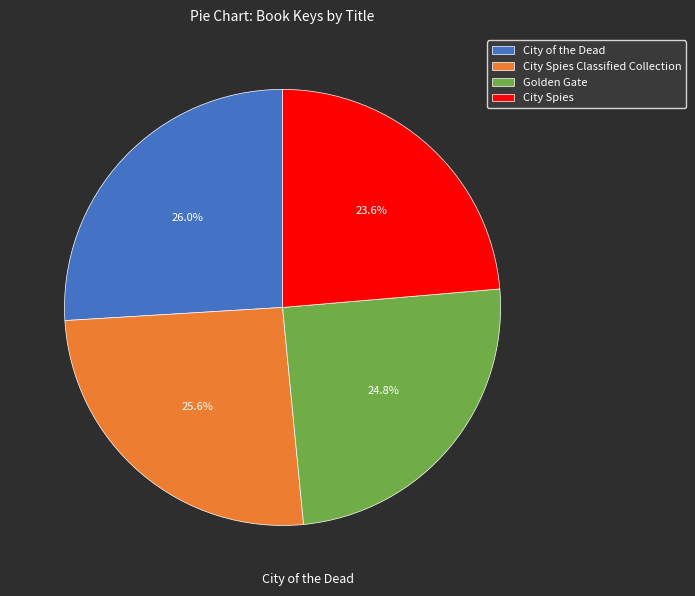

To the nearest percent, what is the difference between the largest and smallest slice percentages?

2%